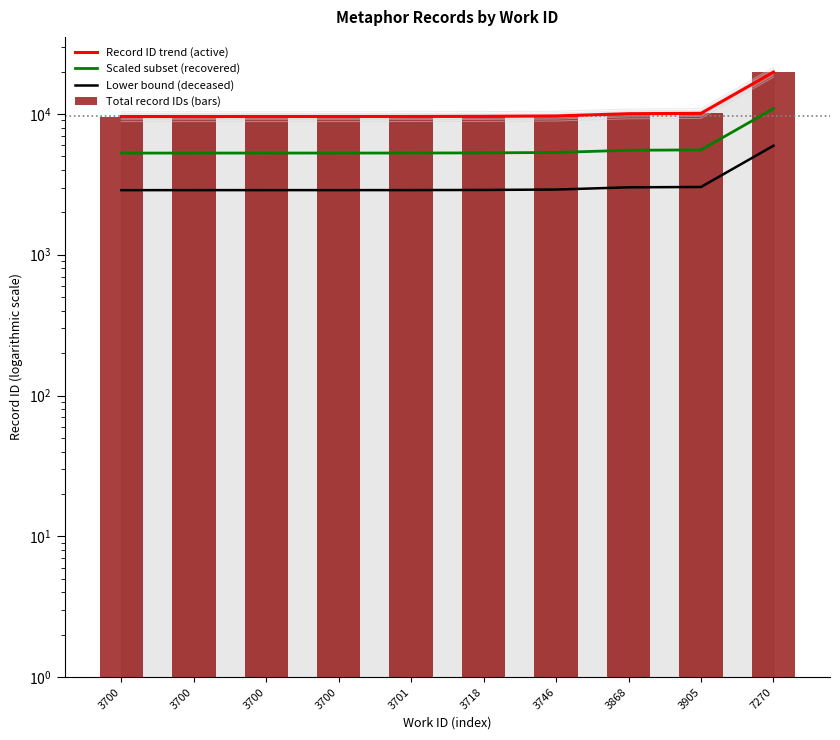

What is the sum of the Total record IDs (bars) values at 3700 and 3700?

19167.0